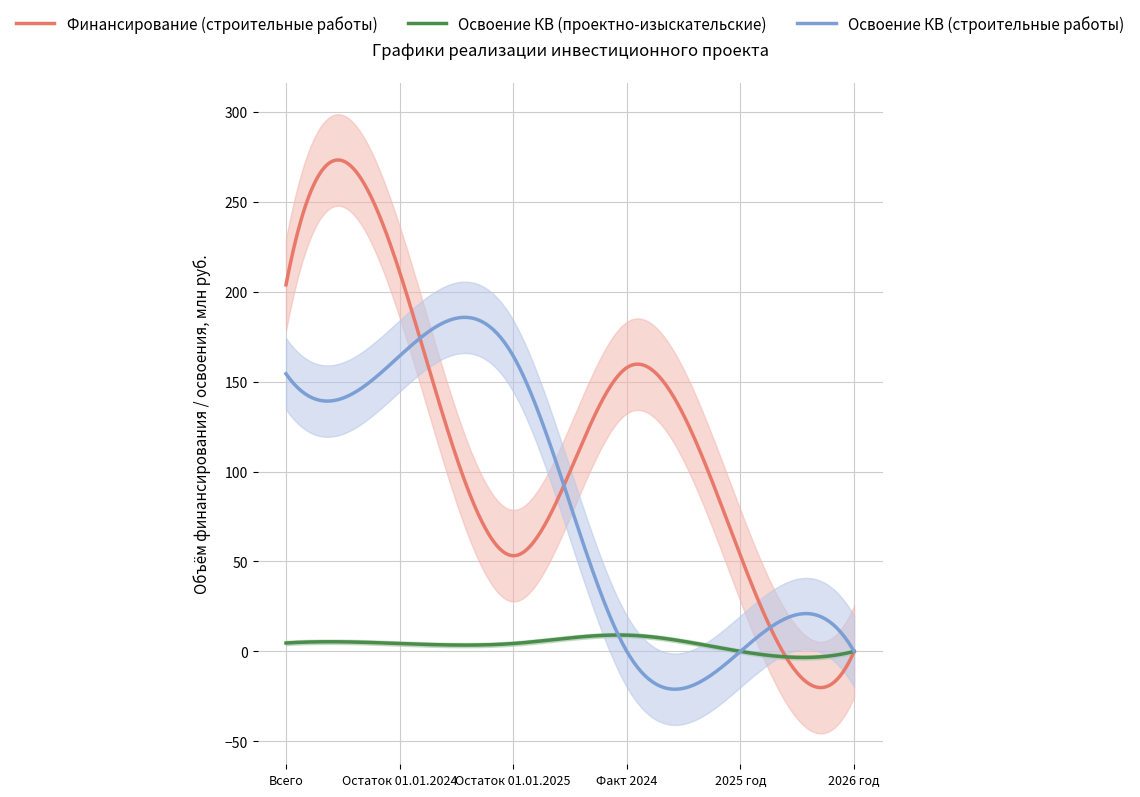

Reading left to right, transcribe all the data shown in this chart.

Финансирование (строительные работы): Всего=203.8	Остаток 01.01.2024=210.9	Остаток 01.01.2025=53.2	Факт 2024=157.7	2025 год=53.2	2026 год=0.0
Освоение КВ (проектно-изыскательские): Всего=4.7	Остаток 01.01.2024=4.4	Остаток 01.01.2025=4.4	Факт 2024=9.0	2025 год=0.0	2026 год=0.0
Освоение КВ (строительные работы): Всего=154.3	Остаток 01.01.2024=164.2	Остаток 01.01.2025=164.2	Факт 2024=0.0	2025 год=0.0	2026 год=0.0